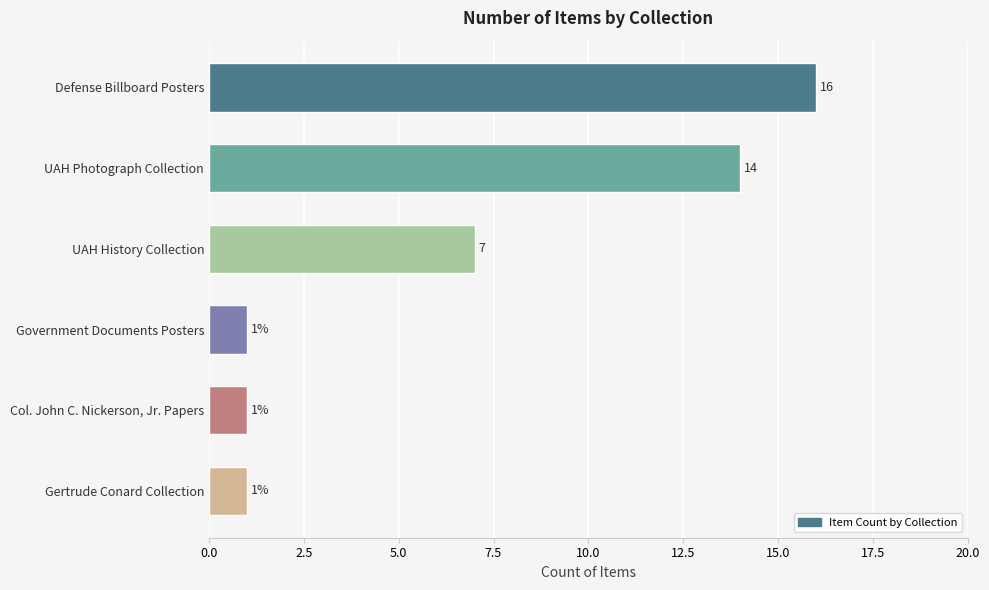

The value at Defense Billboard Posters is 16. True or false?

True